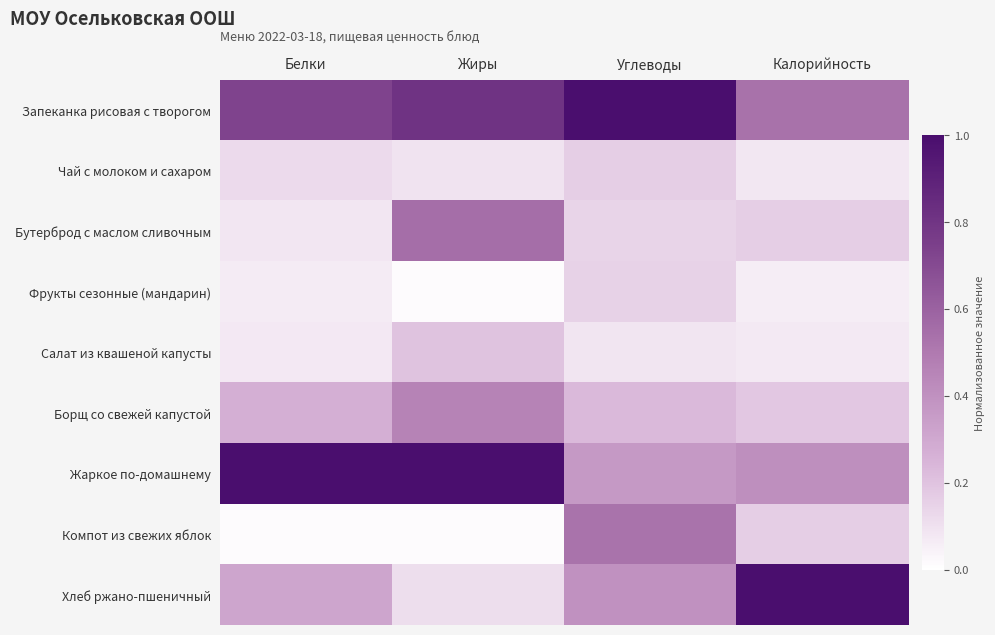

List the series in order of their peak value, highest first.

Запеканка рисовая с творогом, Жаркое по-домашнему, Хлеб ржано-пшеничный, Бутерброд с маслом сливочным, Компот из свежих яблок, Борщ со свежей капустой, Салат из квашеной капусты, Чай с молоком и сахаром, Фрукты сезонные (мандарин)